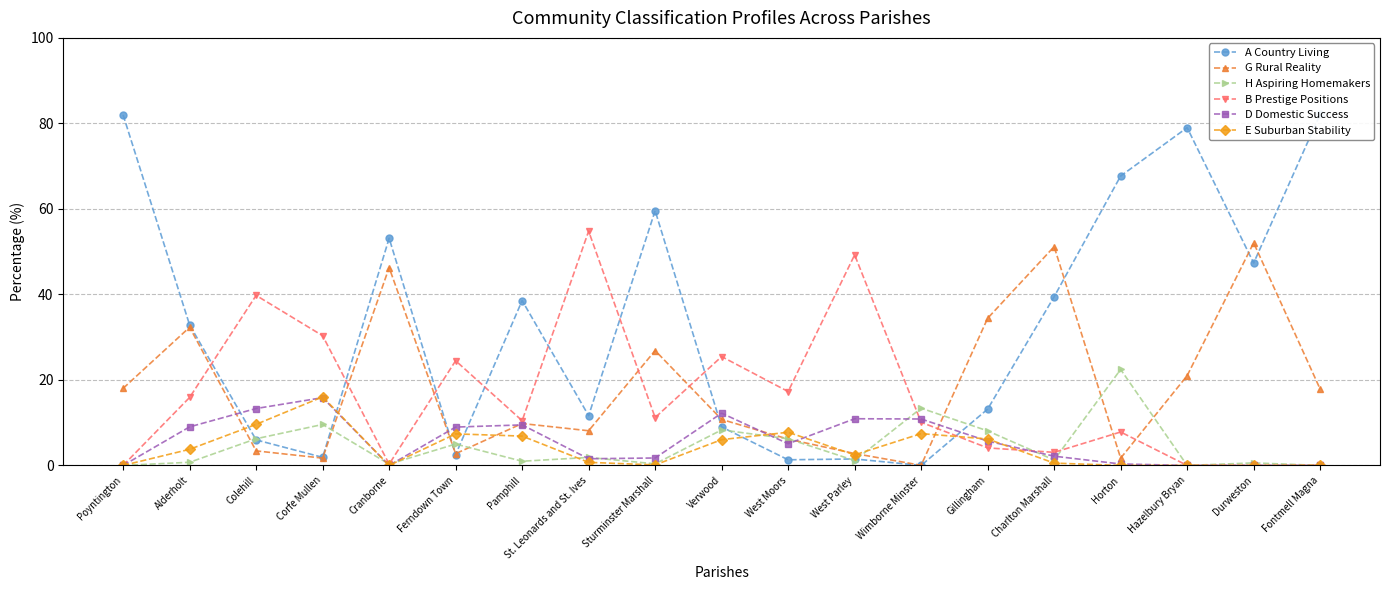

What position from the right is Cranborne?

15